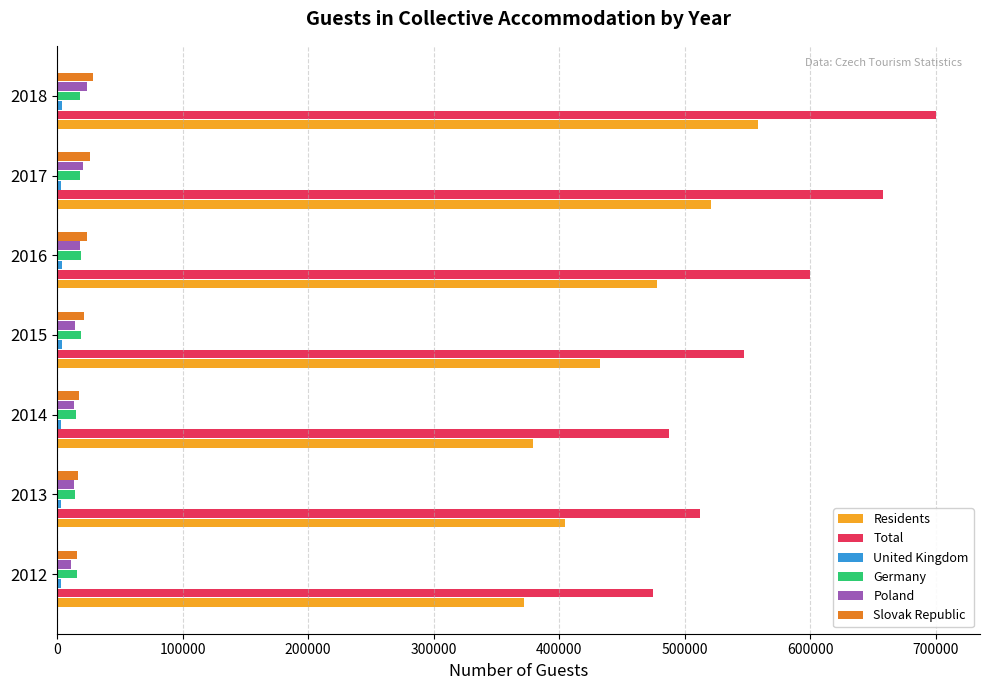

Which series has the largest total across all categories?

Total